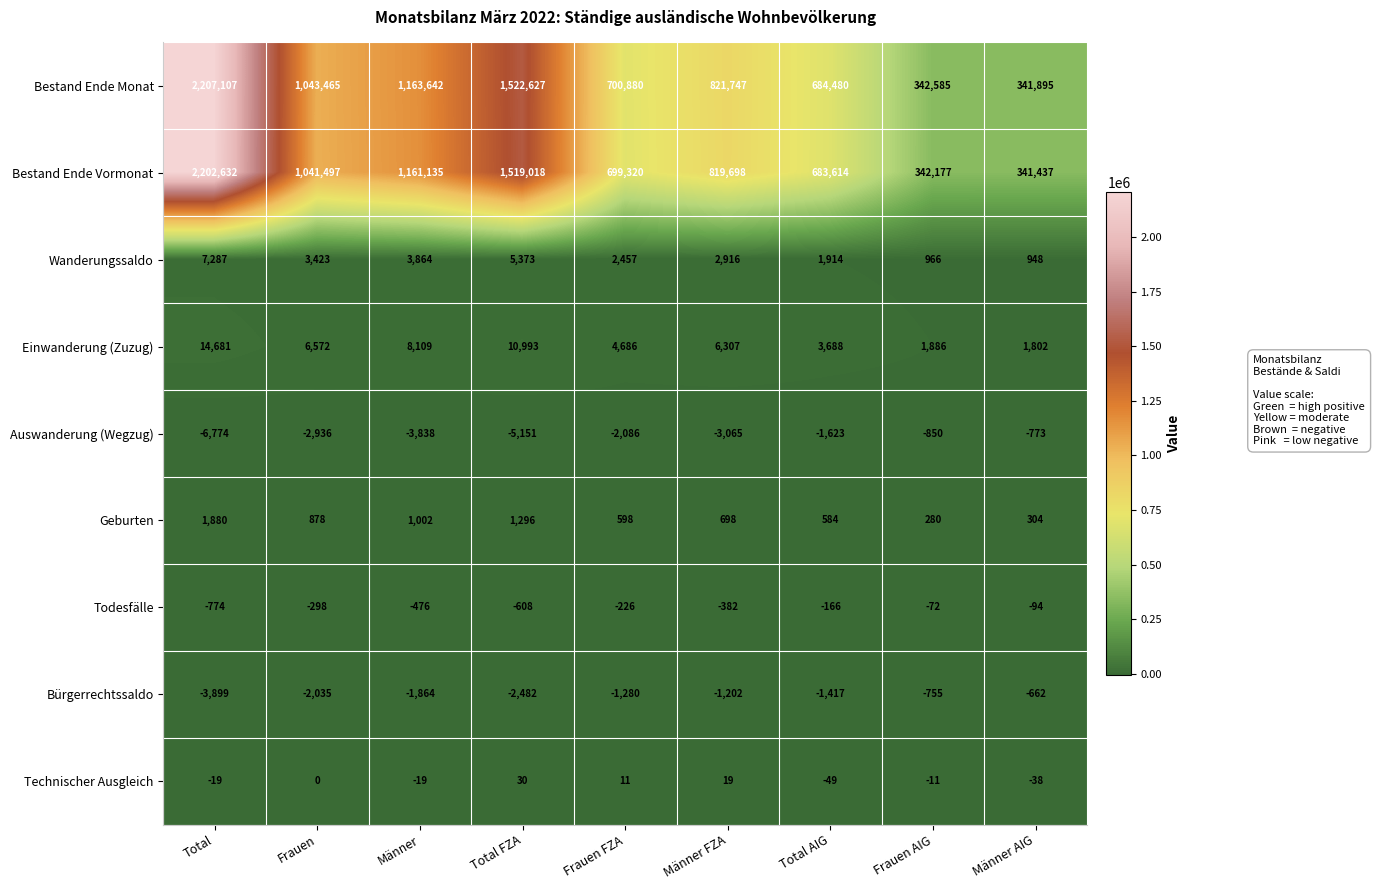

Which label corresponds to the largest value in the chart?

Total